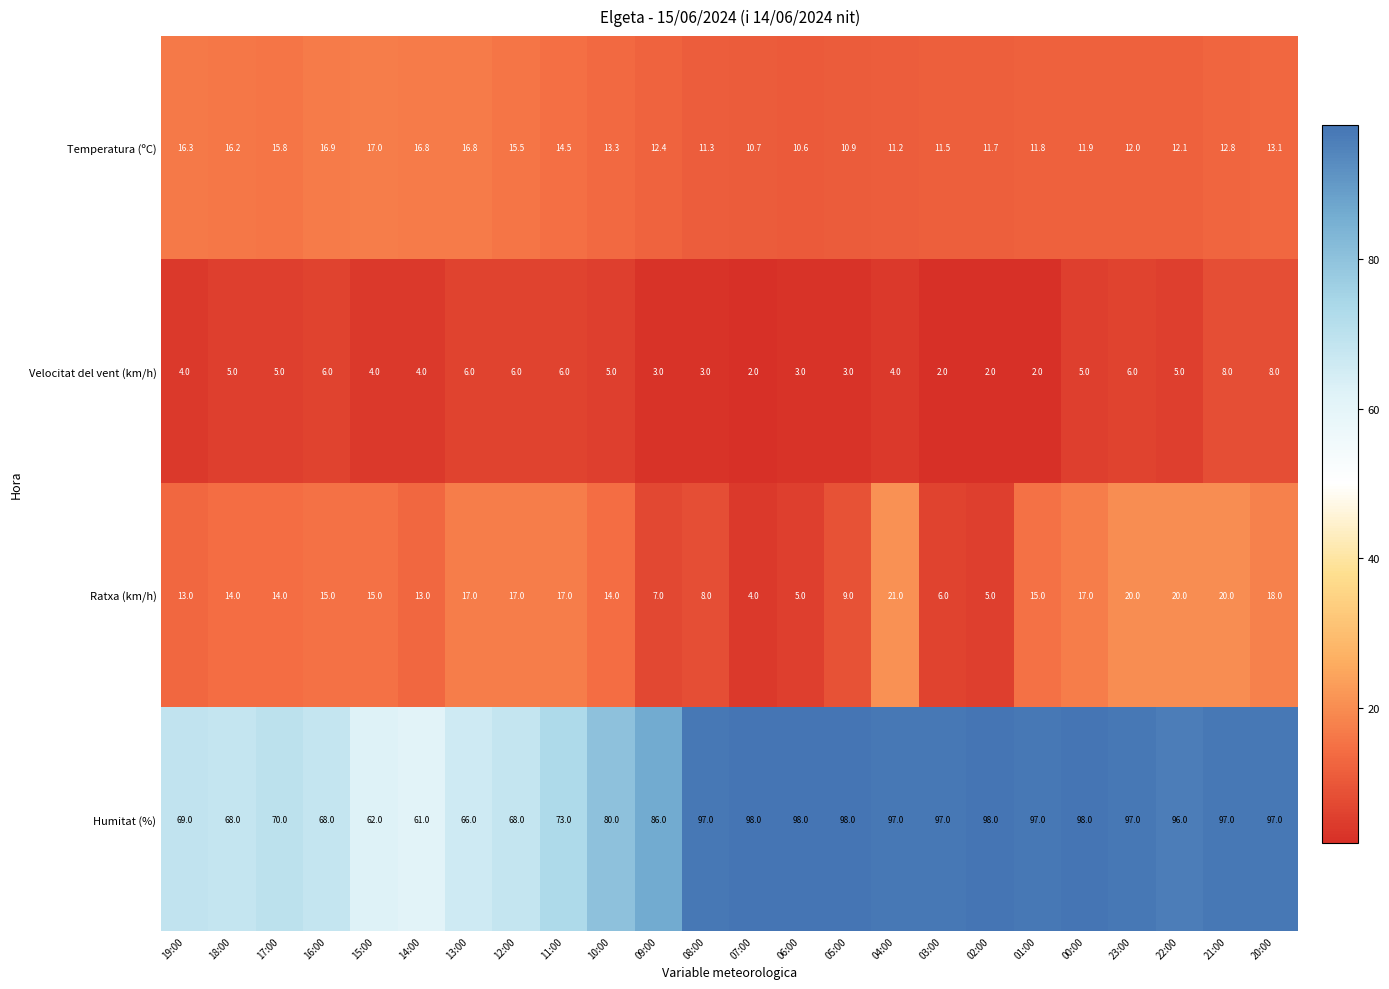

What is the total value across all series at 07:00?

114.7